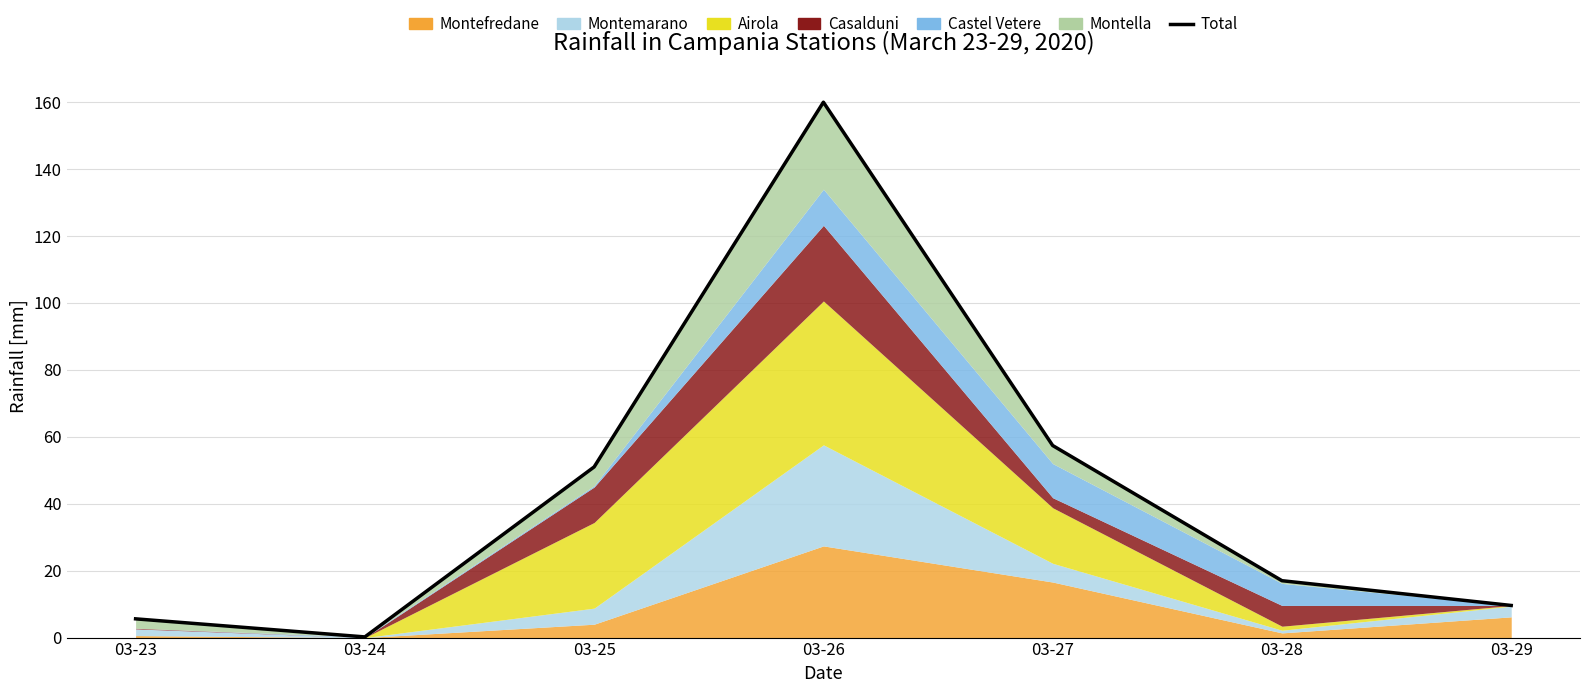

What is the difference between the second highest and second lowest values?

51.8